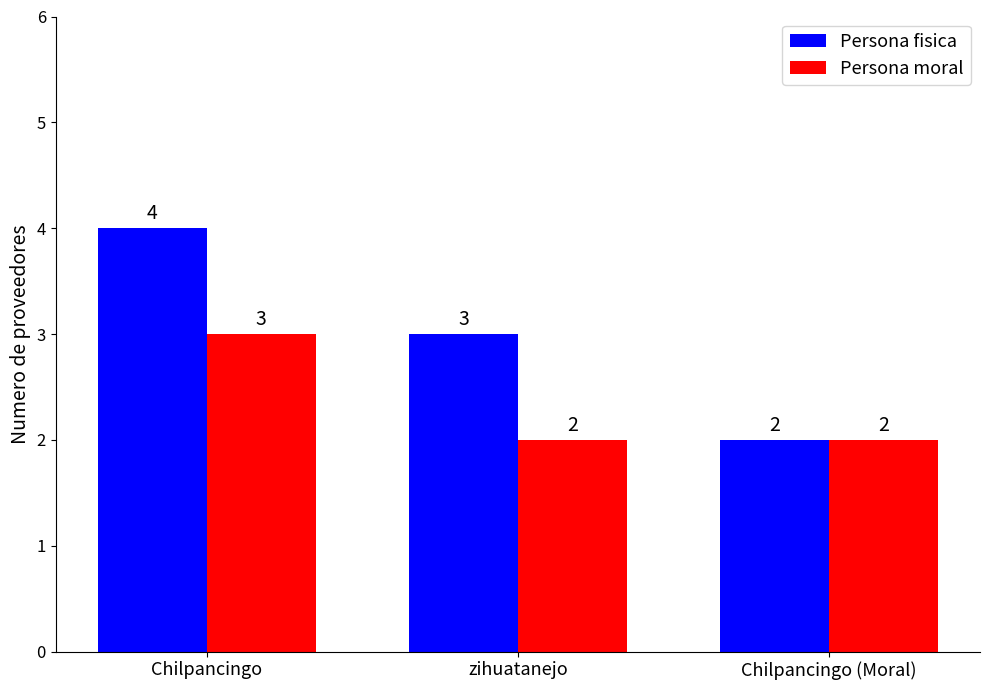

At Chilpancingo, list the series in order from largest to smallest.

Persona fisica, Persona moral